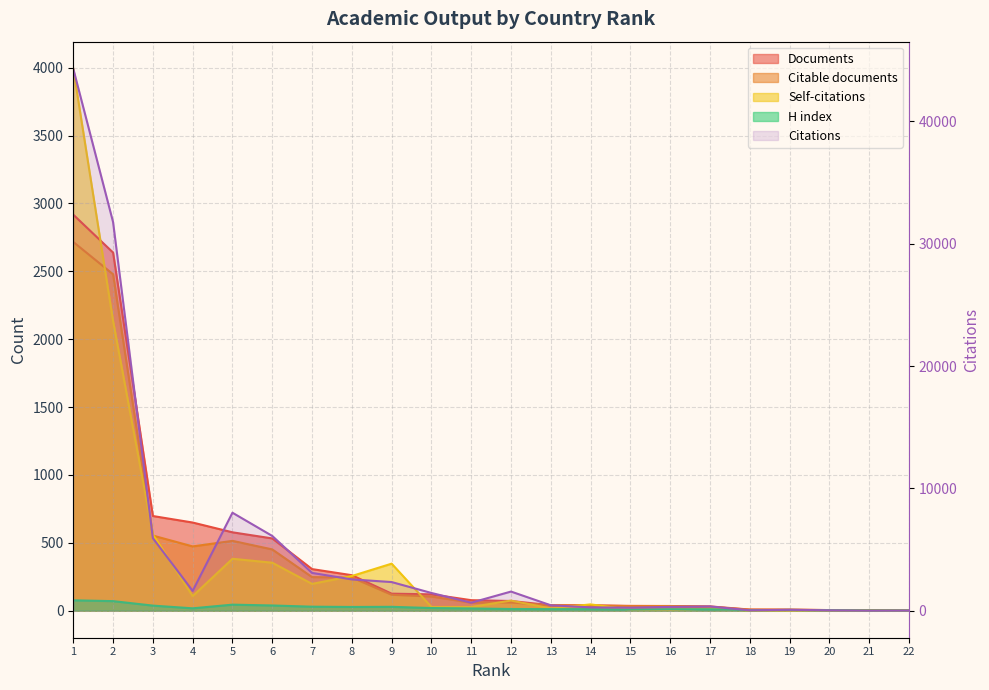

True or false: Citations and Documents cross at least once.

True